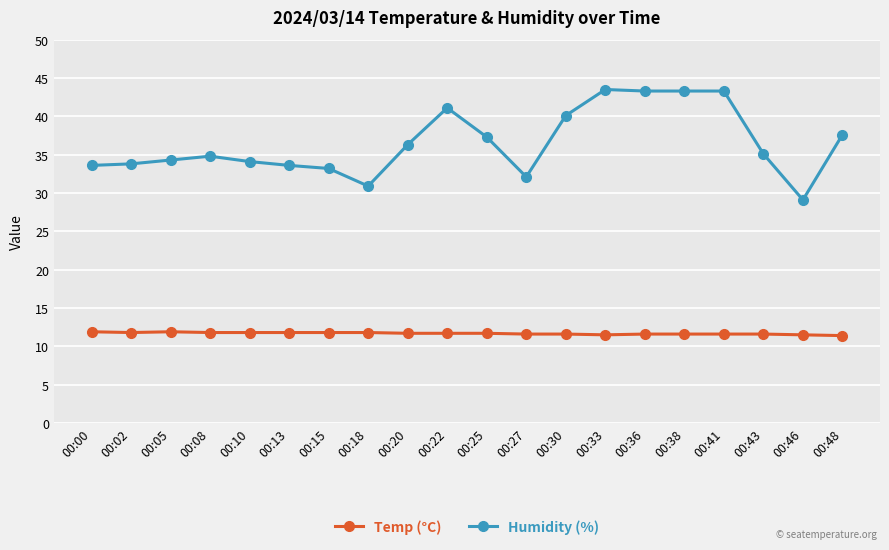

Rank the series at 00:08 from highest to lowest value.

Humidity (%), Temp (°C)